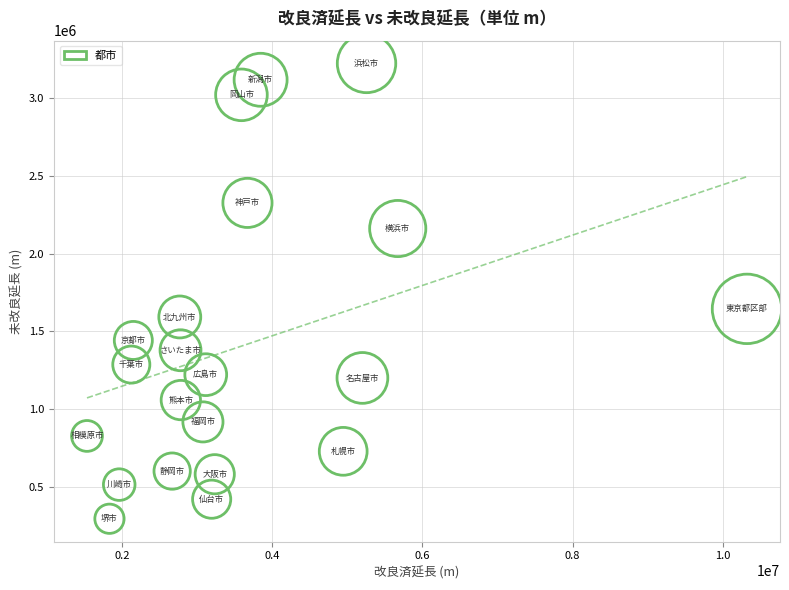

What is the range of Y values (max minus min)?

2930118.0